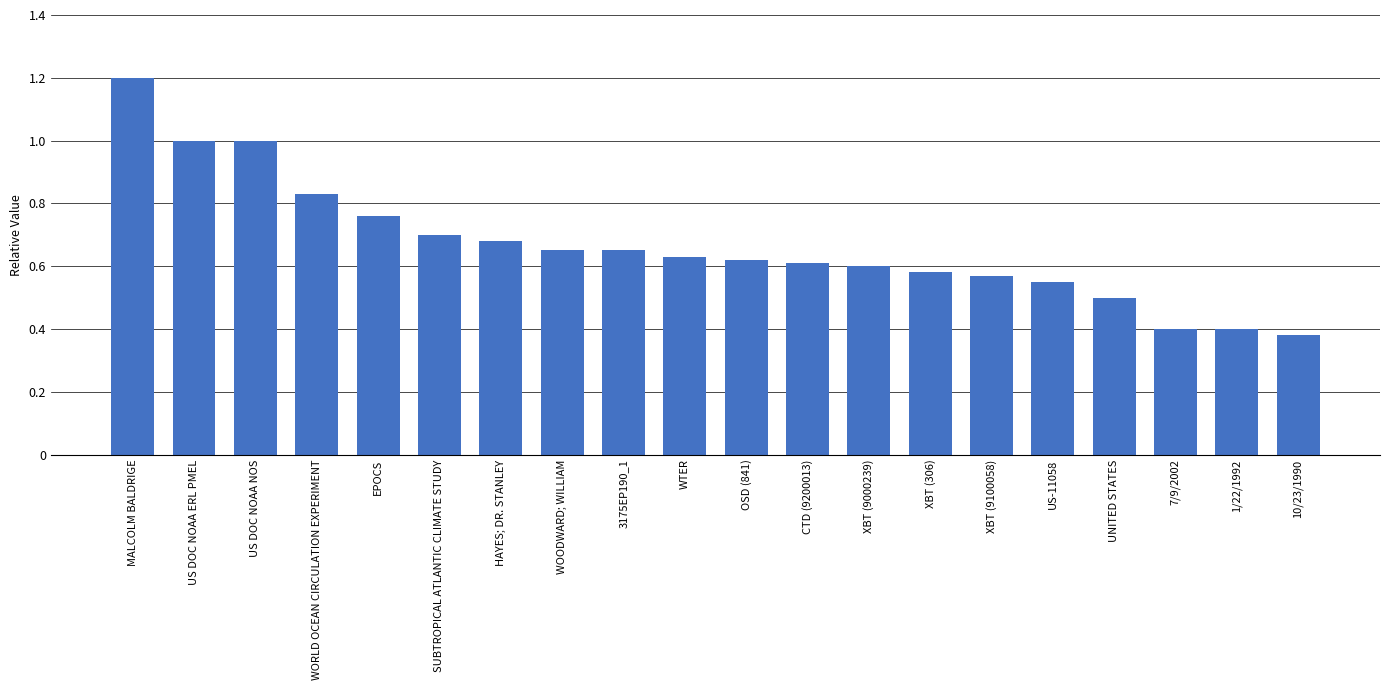

What position from the right is US DOC NOAA ERL PMEL?

19